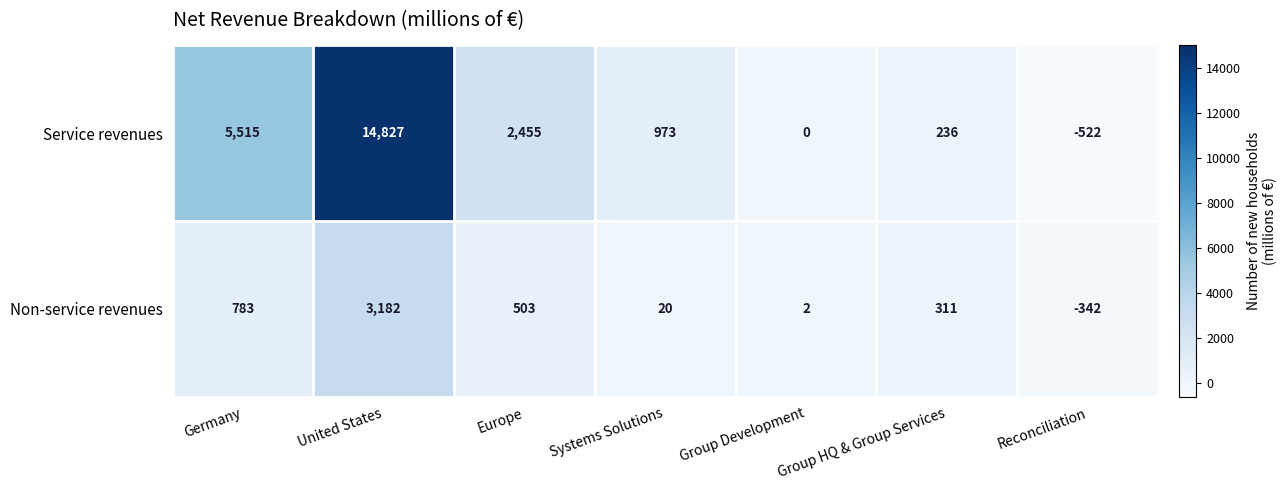

Which category has the lowest value across all series?

Reconciliation